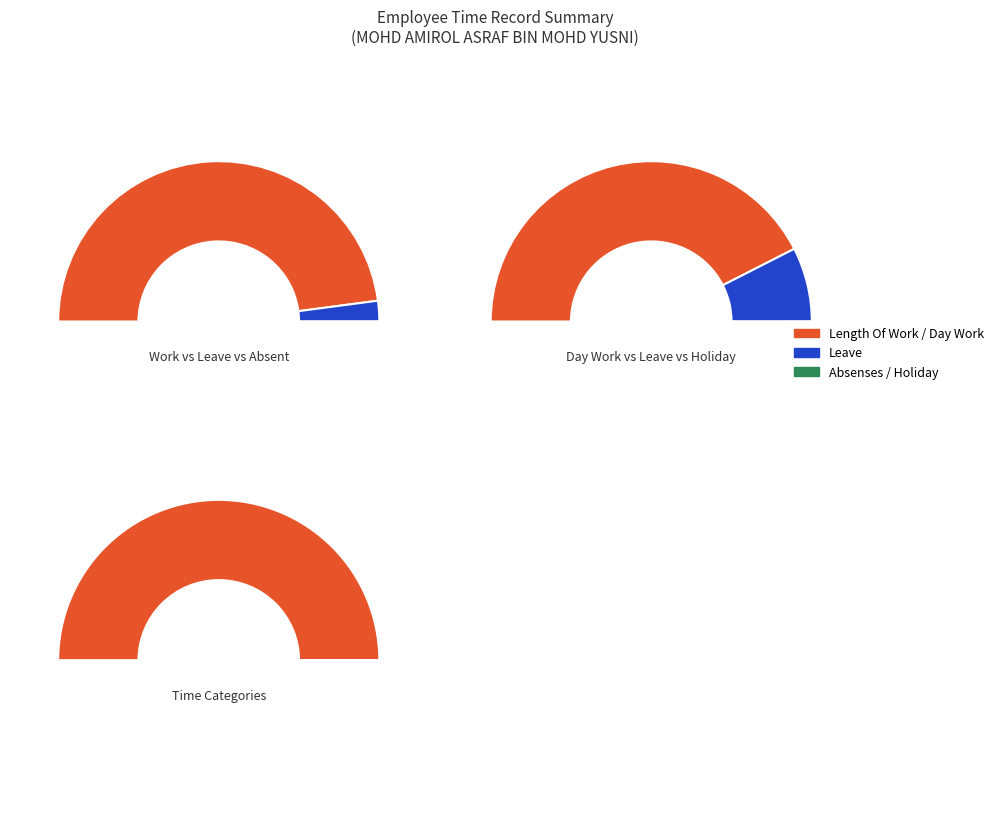

Is it true that 2 is 12% of the pie?

False